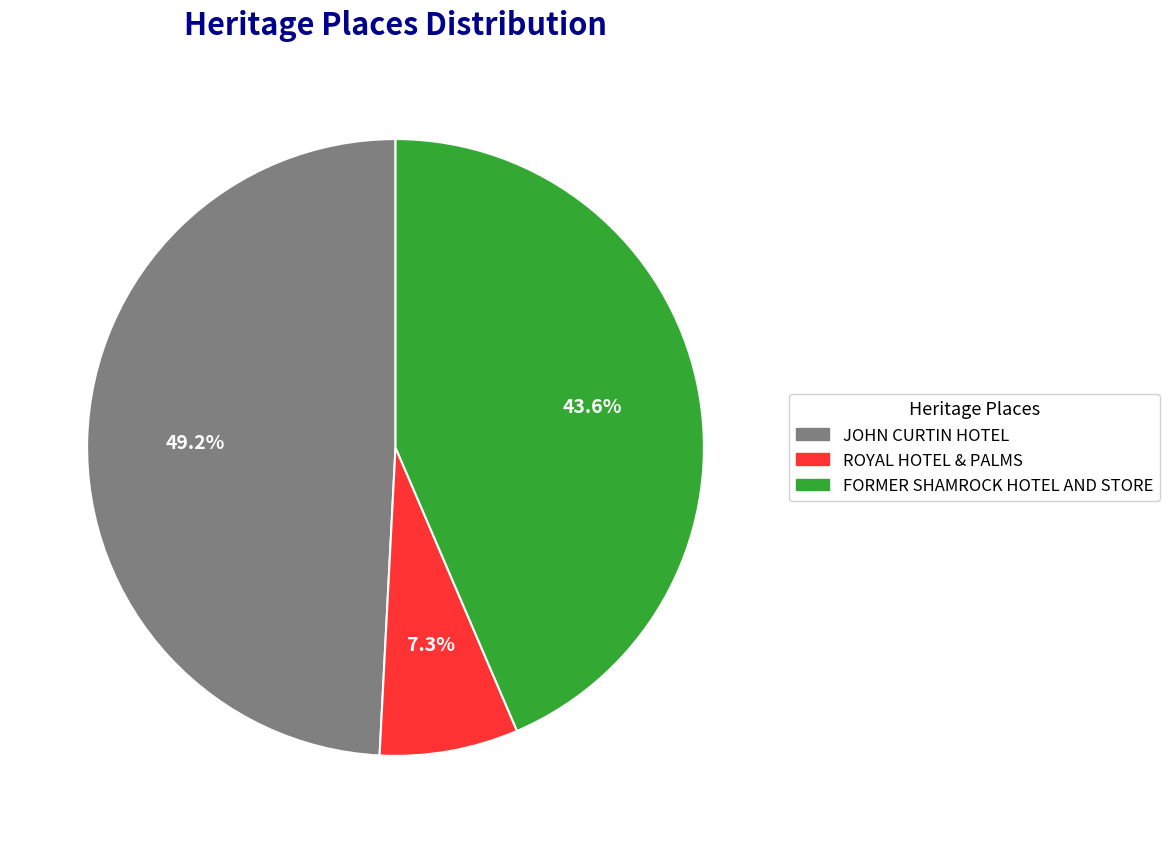

What portion of the pie excludes JOHN CURTIN HOTEL?

50.8%